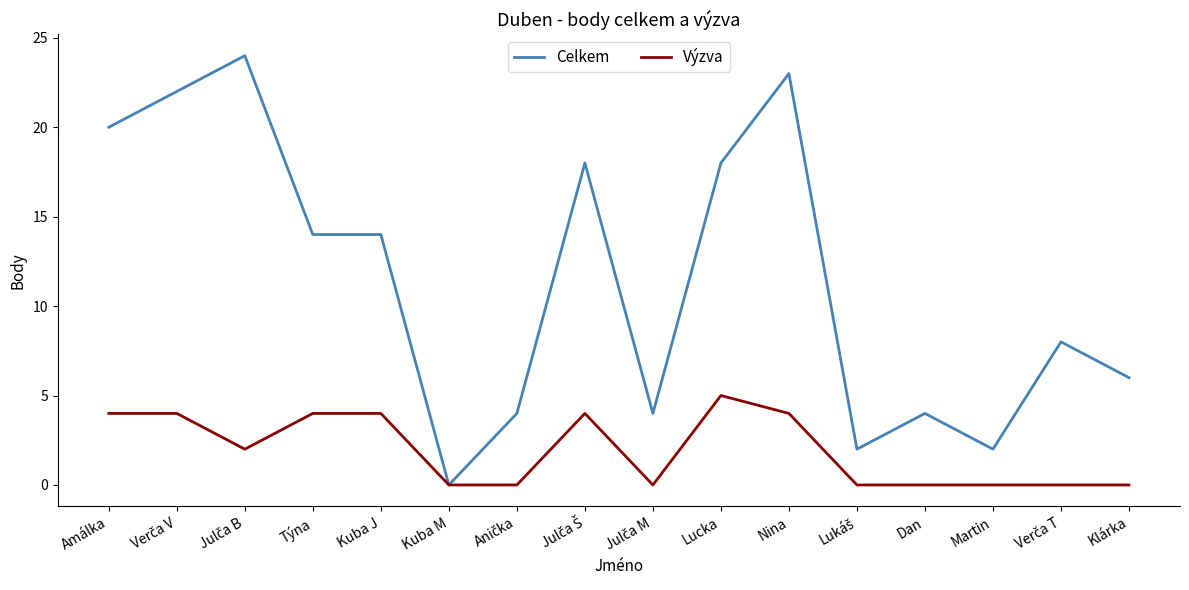

What position from the left is Dan?

13